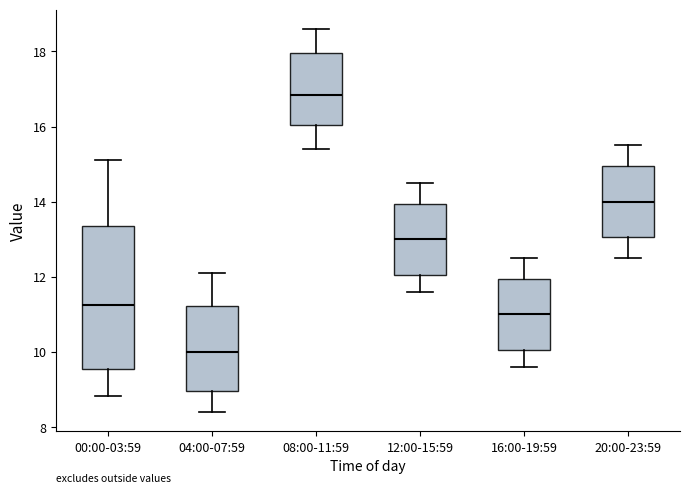

Which box is the tallest, from its lower edge to its upper edge?

00:00-03:59